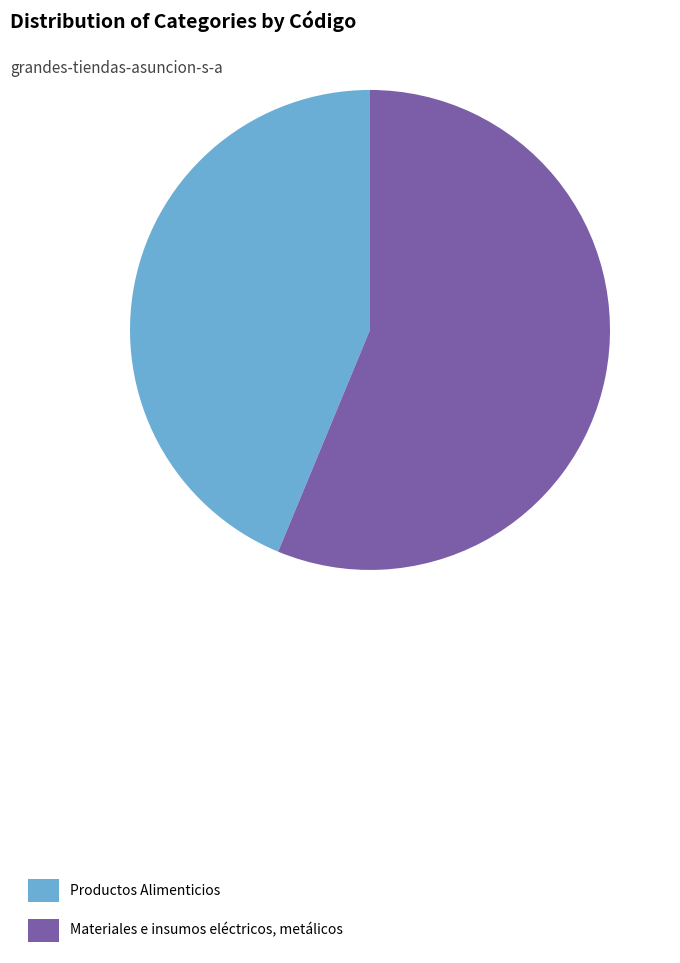

Rank the categories by value from lowest to highest.

Productos Alimenticios, Materiales e insumos eléctricos, metálicos